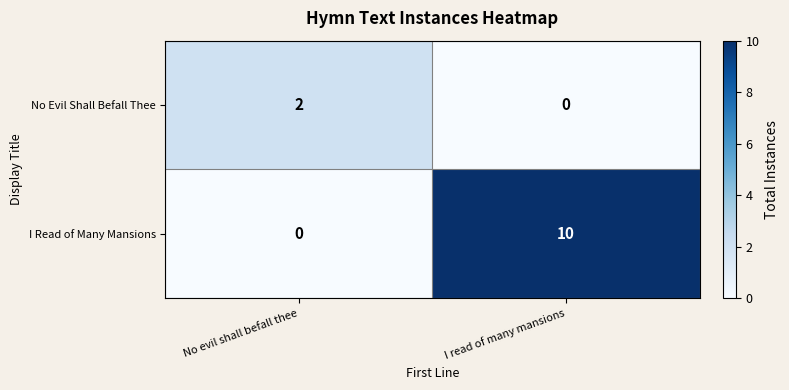

Rank the series at No evil shall befall thee from highest to lowest value.

No Evil Shall Befall Thee, I Read of Many Mansions